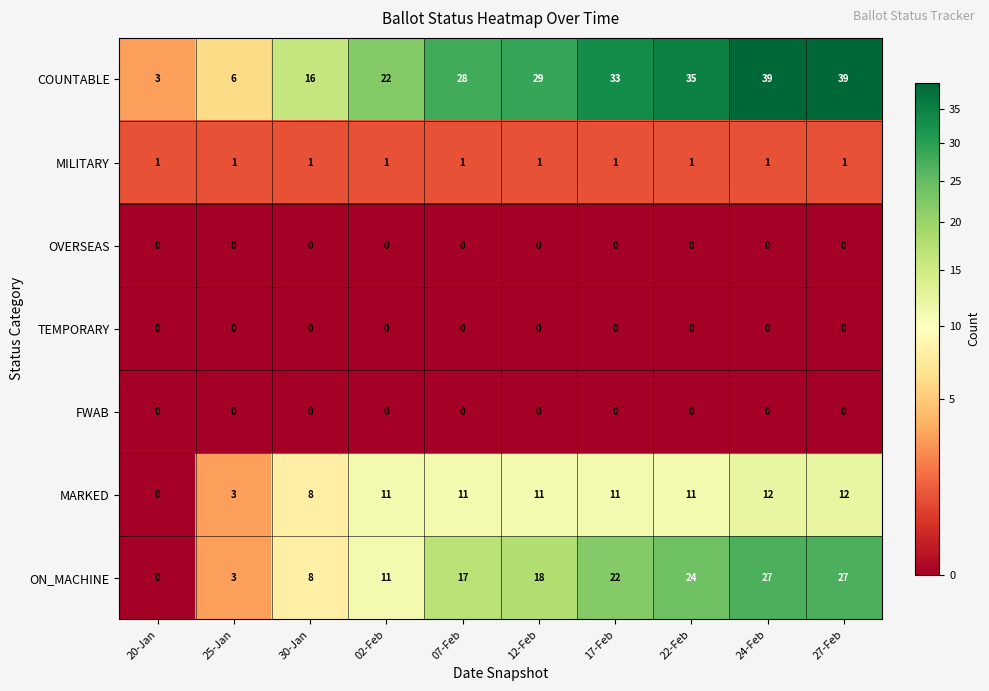

What is the spread (max minus min) of values at 02-Feb?

22